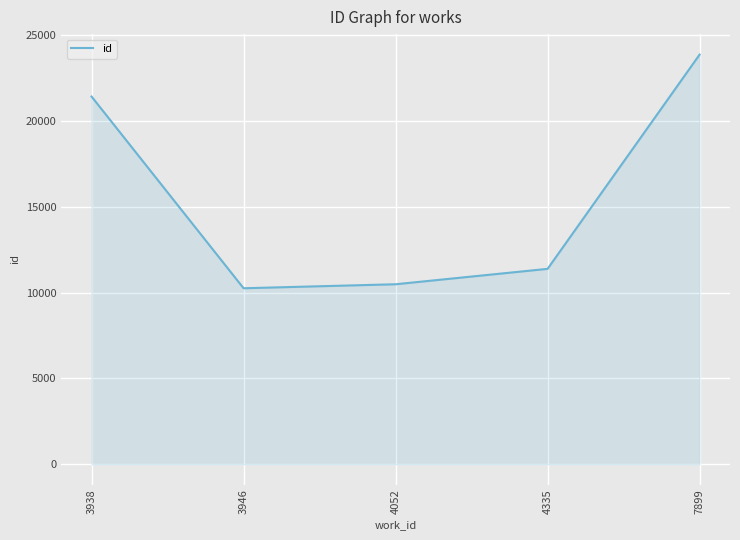

How many lines are shown in the chart?

1